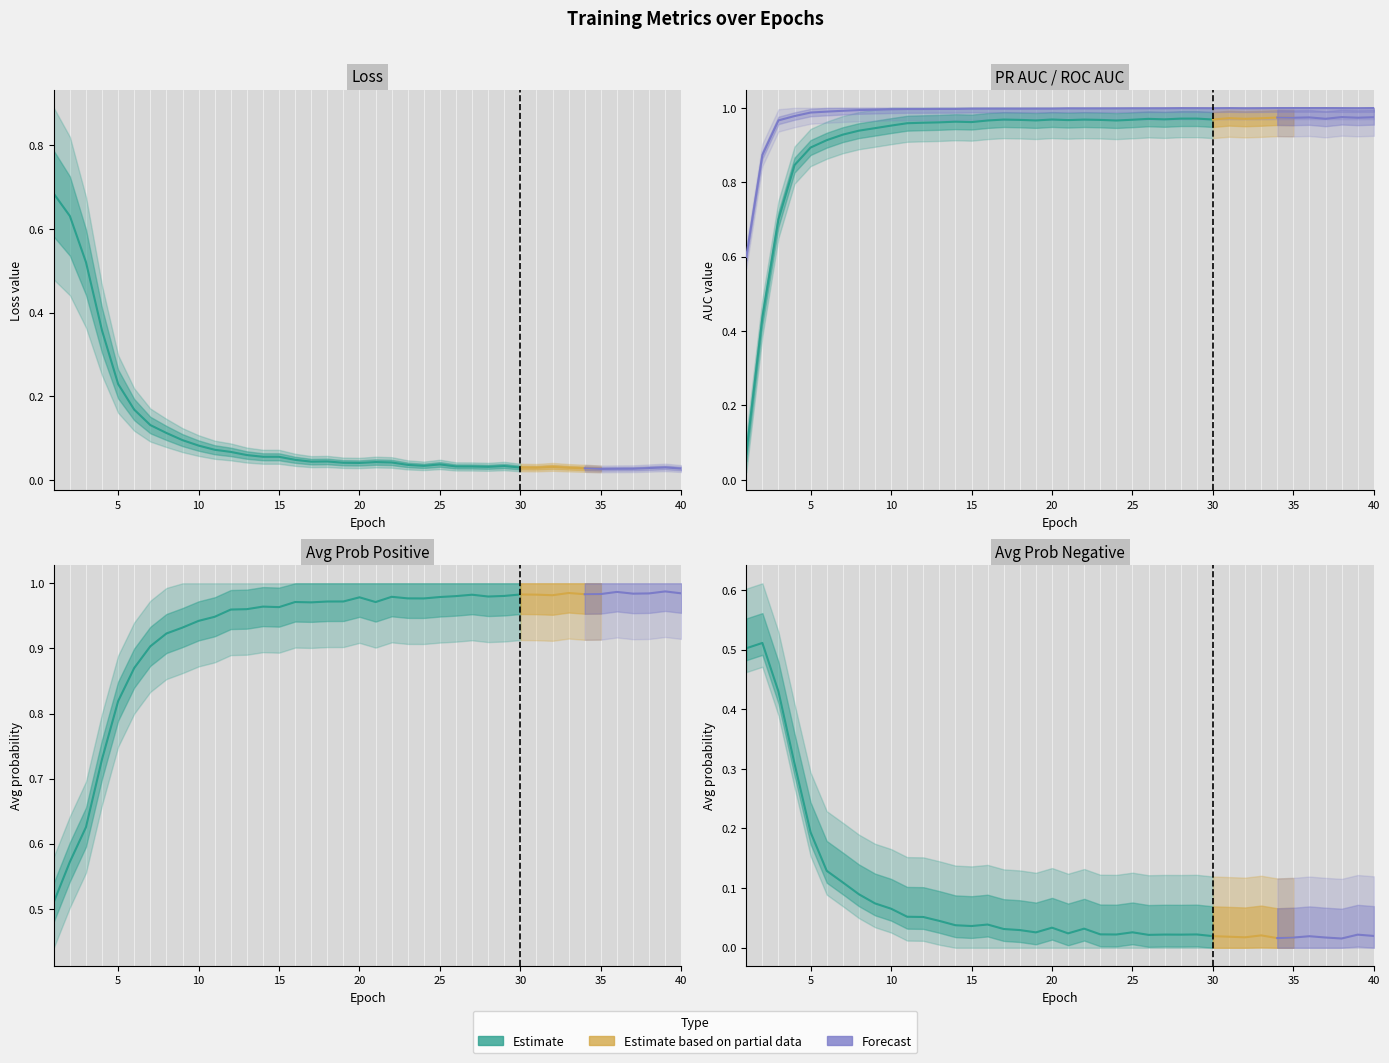

Where is the first local maximum for roc_auc?

17